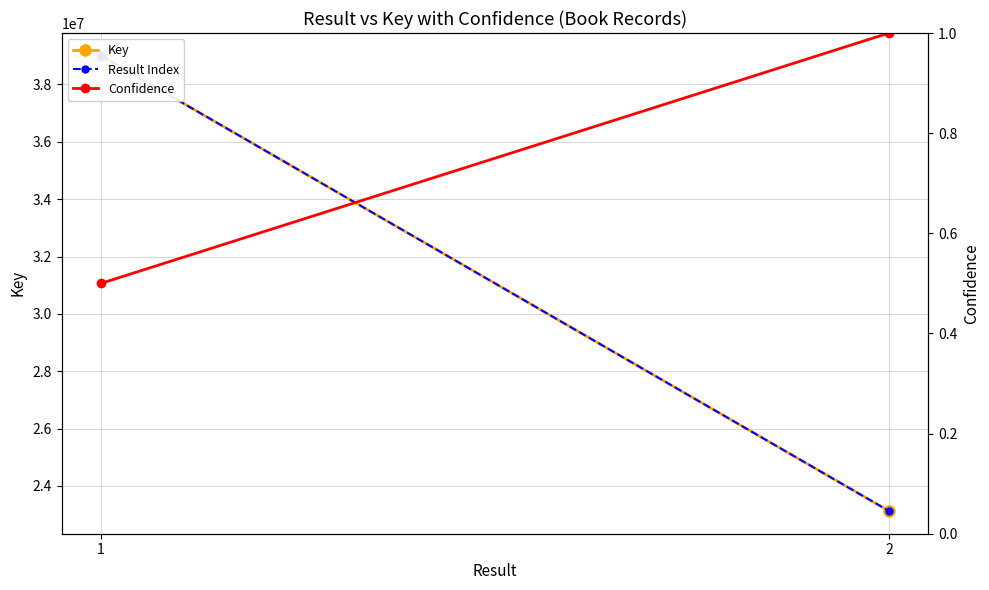

Reading right to left, list all the values displayed in this chart.

Key: 2=23126865.0	1=38999668.0
Result Index: 2=23126865.0	1=38999668.0
Confidence: 2=1.0	1=0.5